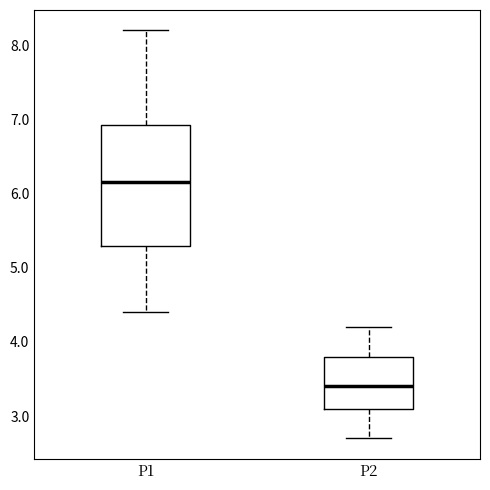

Reading left to right, read every box against the y-axis: the position of its median line, the range the box covers, and the ends of its whiskers. The values are not printed on the chart, so give them approximately, as read against the axis.

P1: median 6.2, box 5.3 to 6.9, whiskers 4.4 to 8.2
P2: median 3.4, box 3.1 to 3.8, whiskers 2.7 to 4.2